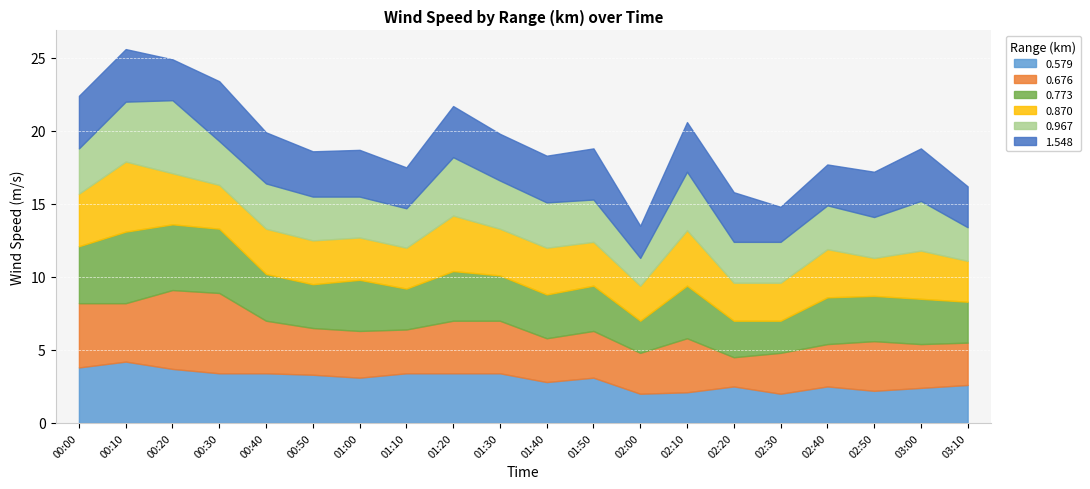

Where does the 0.676 series first go above 3?

00:00